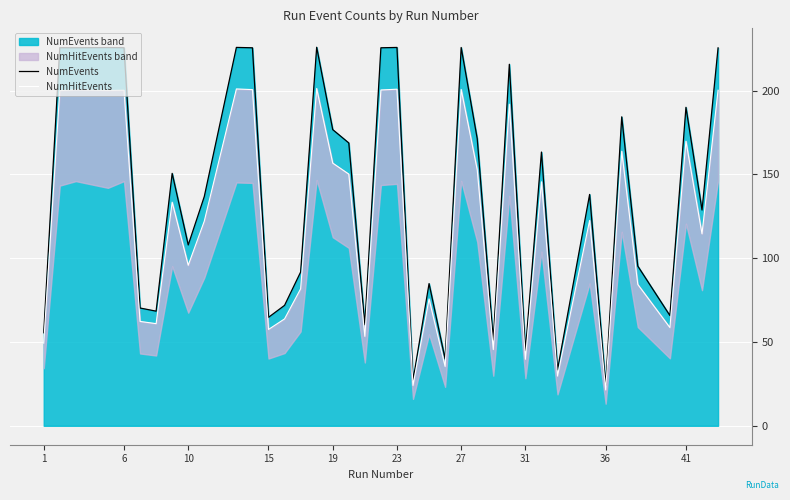

How many lines are shown in the chart?

2